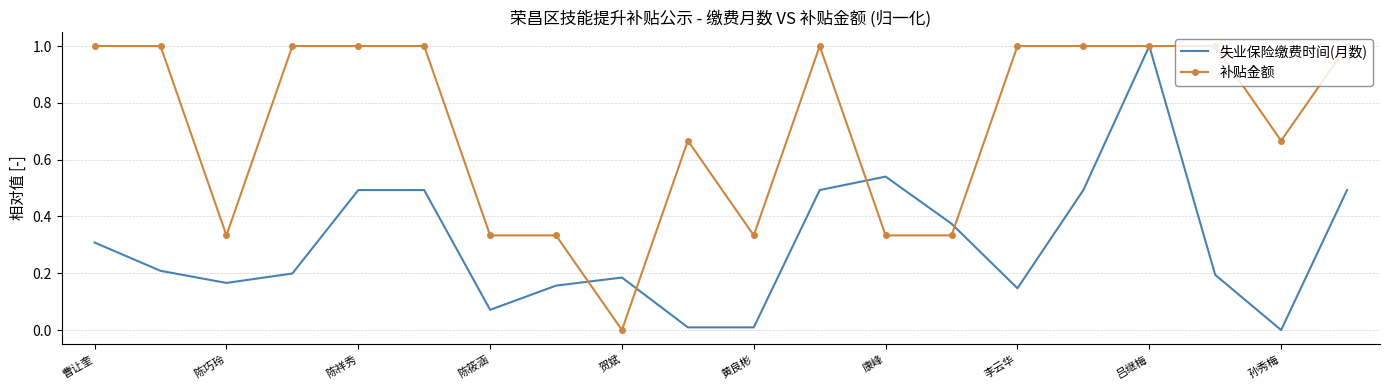

Rank the series by their average value, from highest to lowest.

补贴金额, 失业保险缴费时间(月数)